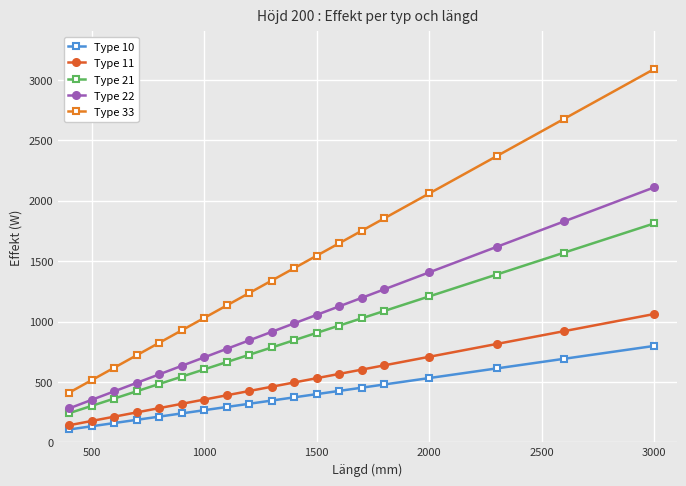

Which series has the widest spread of values?

Type 33